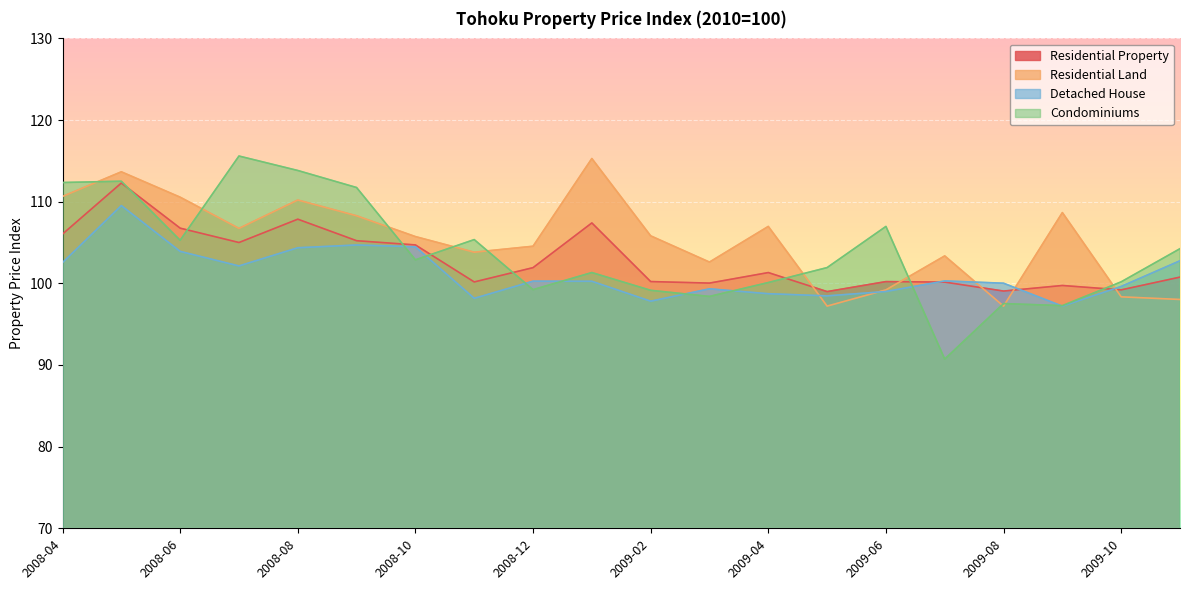

What are all the series names shown in the legend?

Residential Property, Residential Land, Detached House, Condominiums